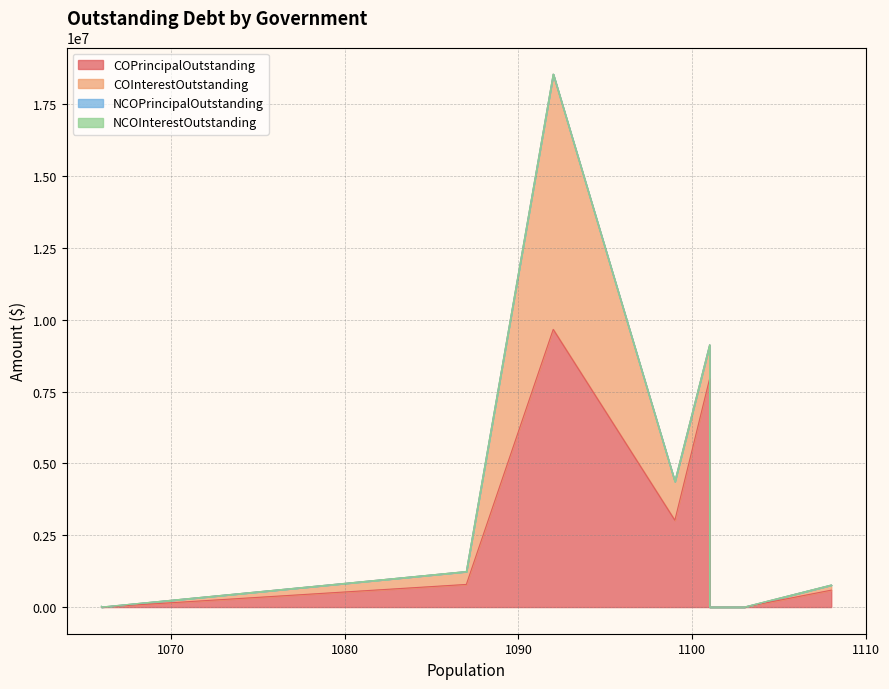

What is the difference between the COPrincipalOutstanding values at Tolar and Holland?

9074000.0